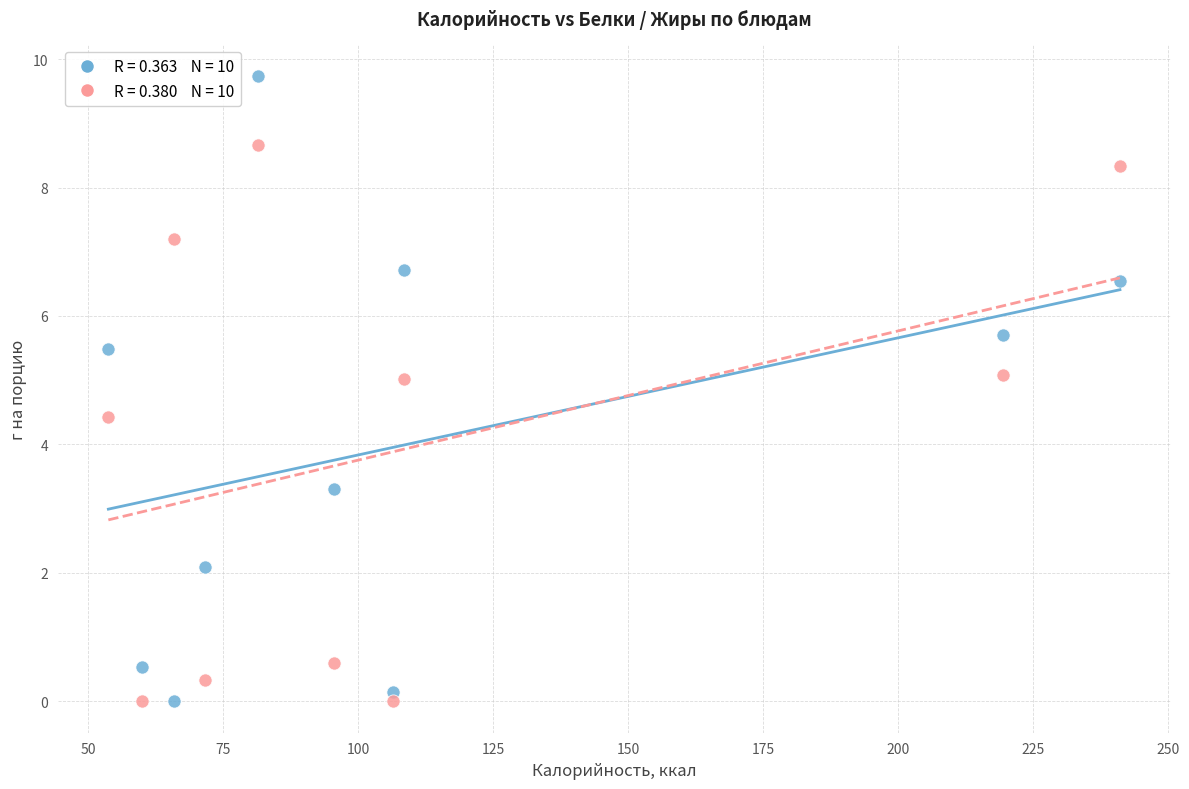

Across all series, what Y value is closest to 4?

4.4